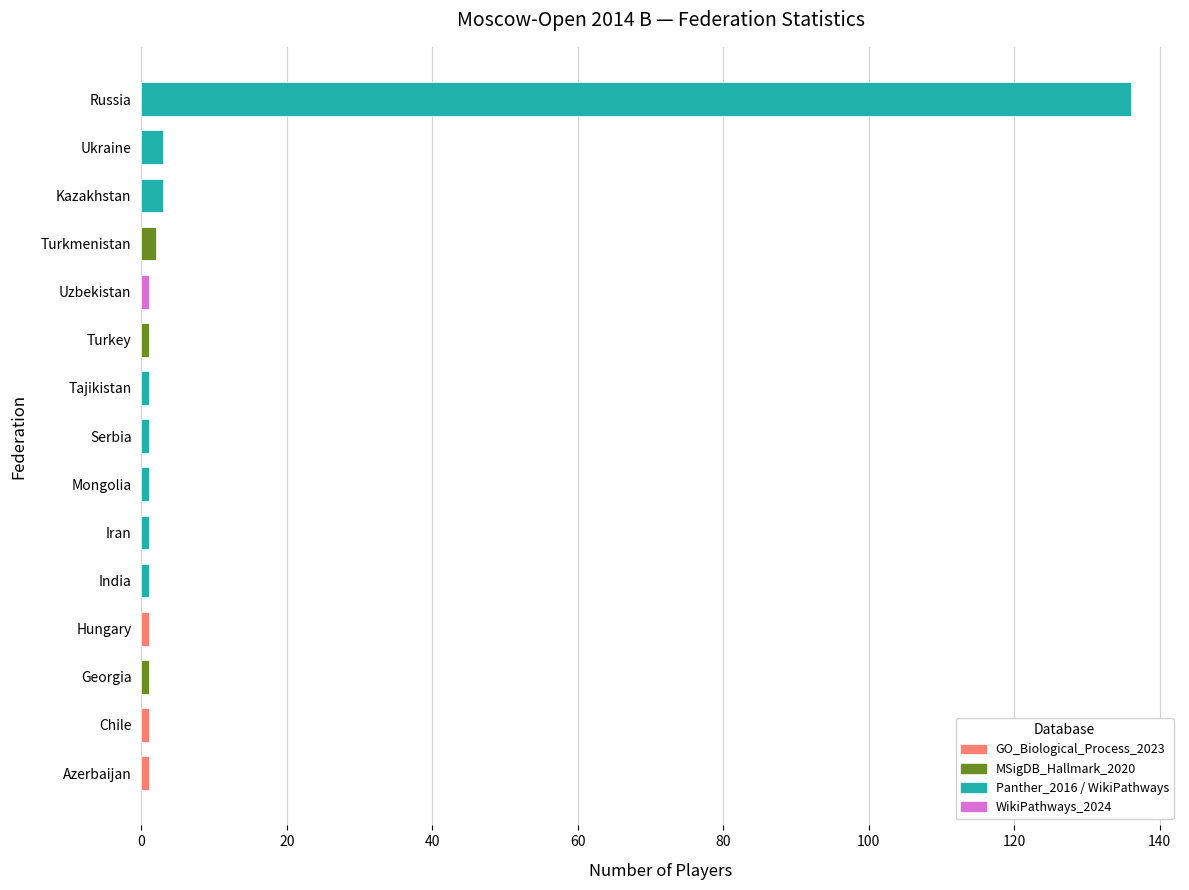

What is the difference between the maximum and minimum values?

135